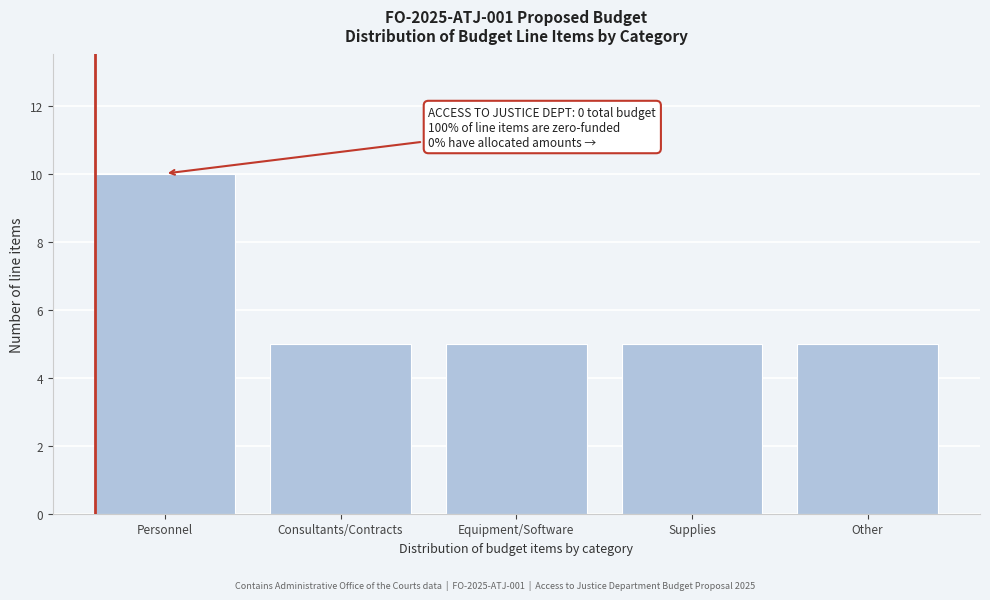

Reading left to right, what are all the values shown in this chart?

Personnel=10	Consultants/Contracts=5	Equipment/Software=5	Supplies=5	Other=5